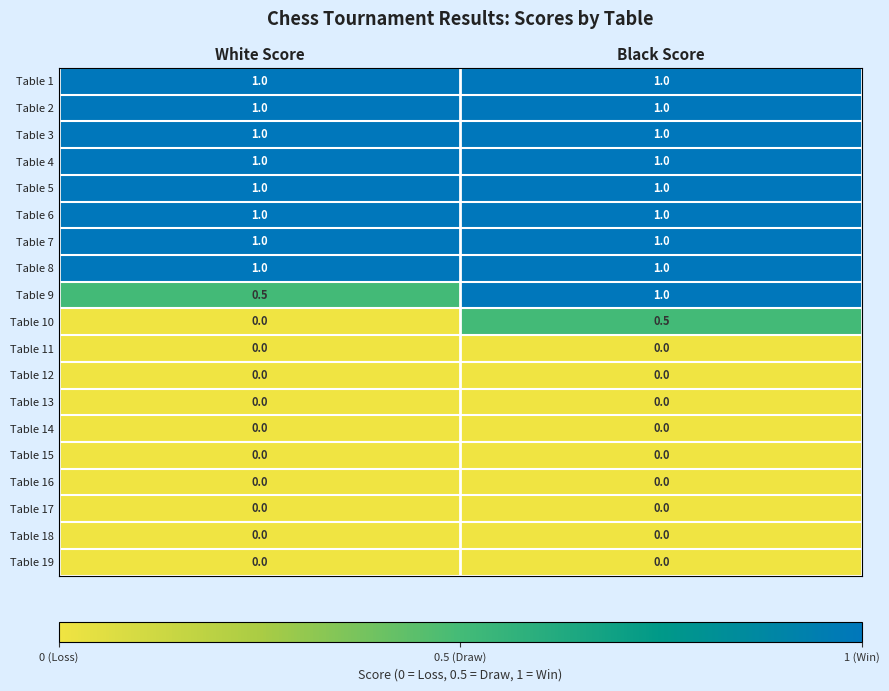

At which category is the sum across all series the highest?

Black Score